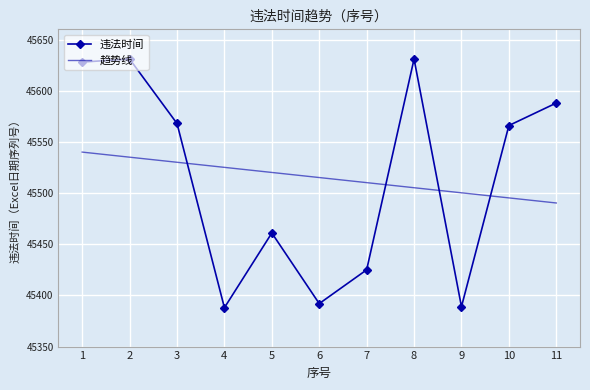

What is the spread (max minus min) of values at 5?

59.2